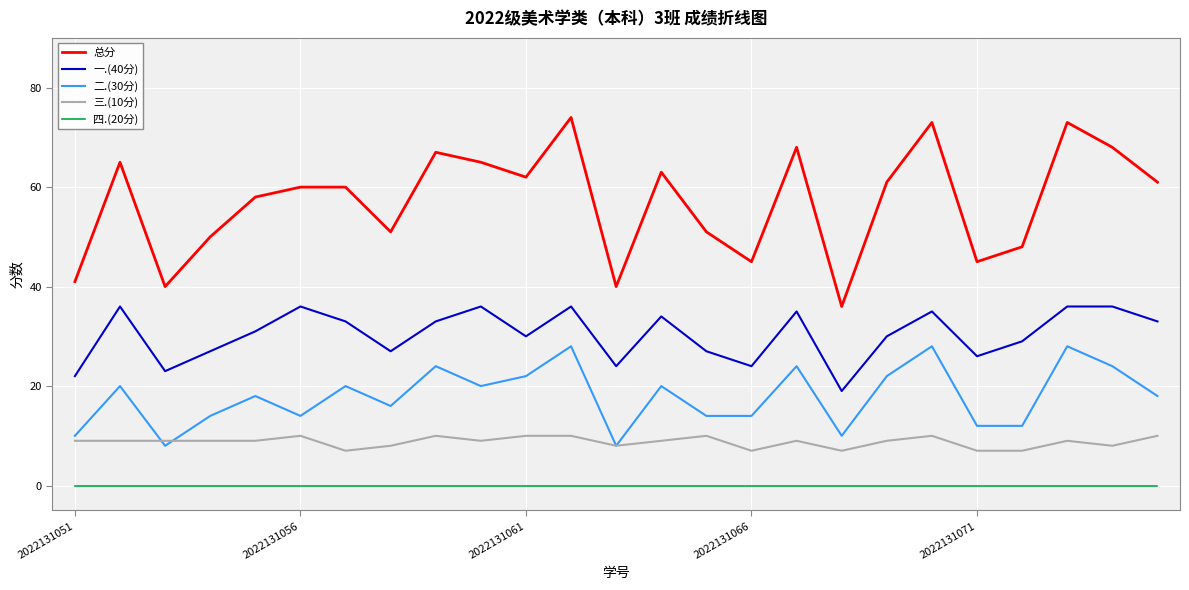

Which series has the widest spread of values?

总分